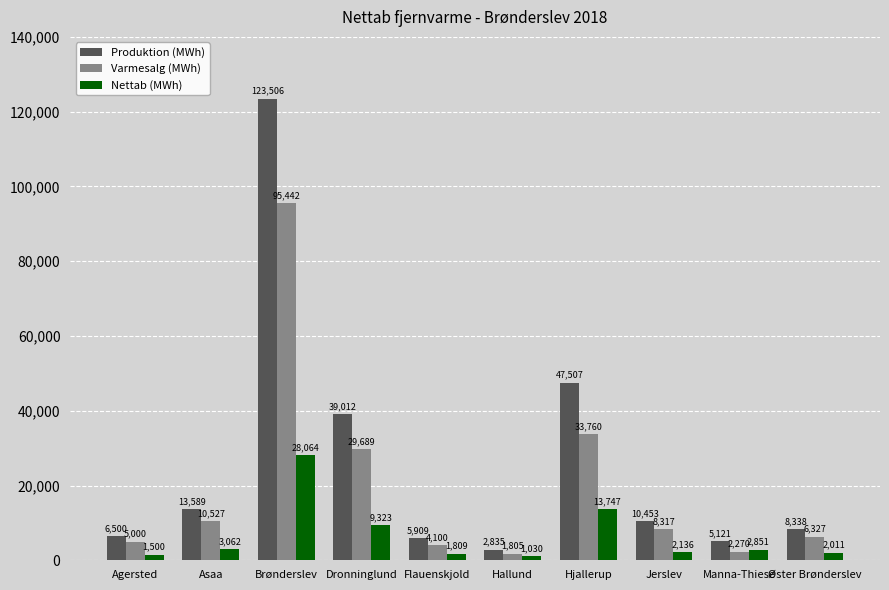

What is the lowest value of the Nettab (MWh) series?

1030